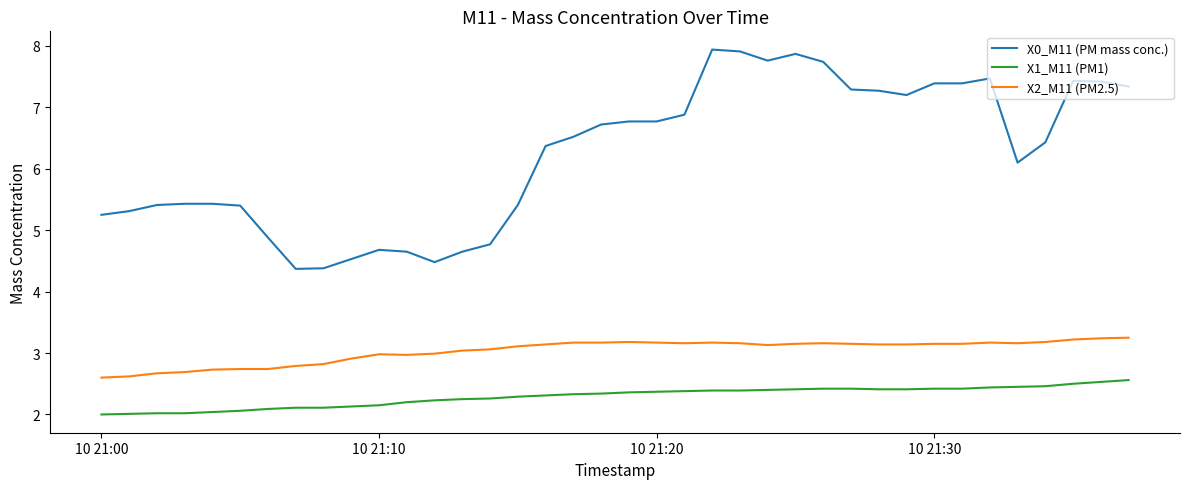

Rank the series by their average value, from highest to lowest.

X0_M11 (PM mass conc.), X2_M11 (PM2.5), X1_M11 (PM1)